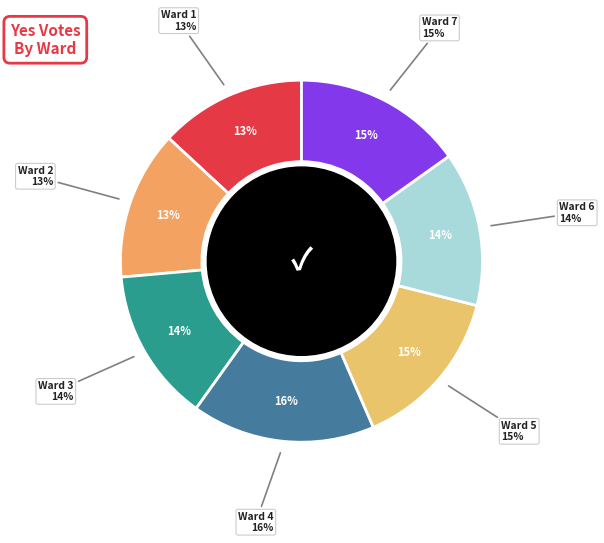

What percentage is NOT represented by Ward 5?

85.4%